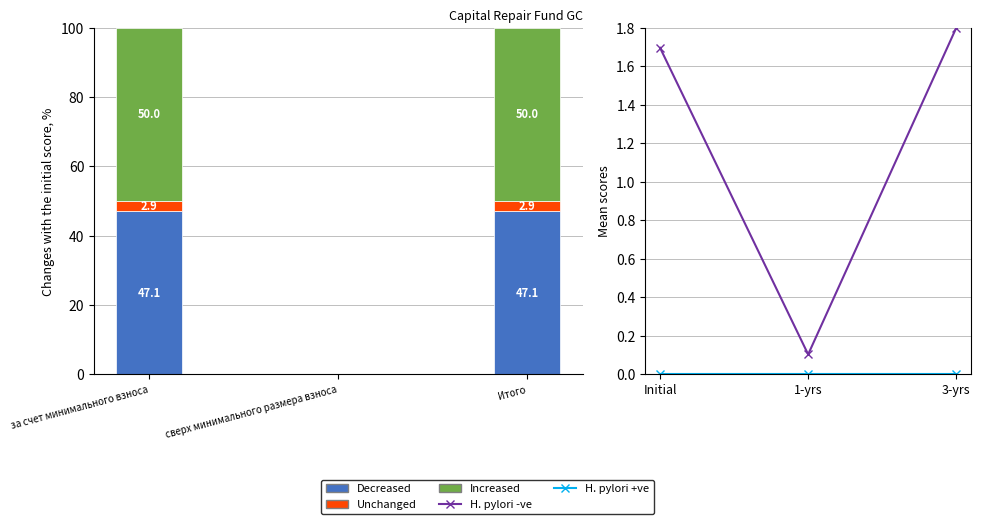

Between за счет минимального взноса and Итого, which series saw the biggest shift?

H. pylori -ve